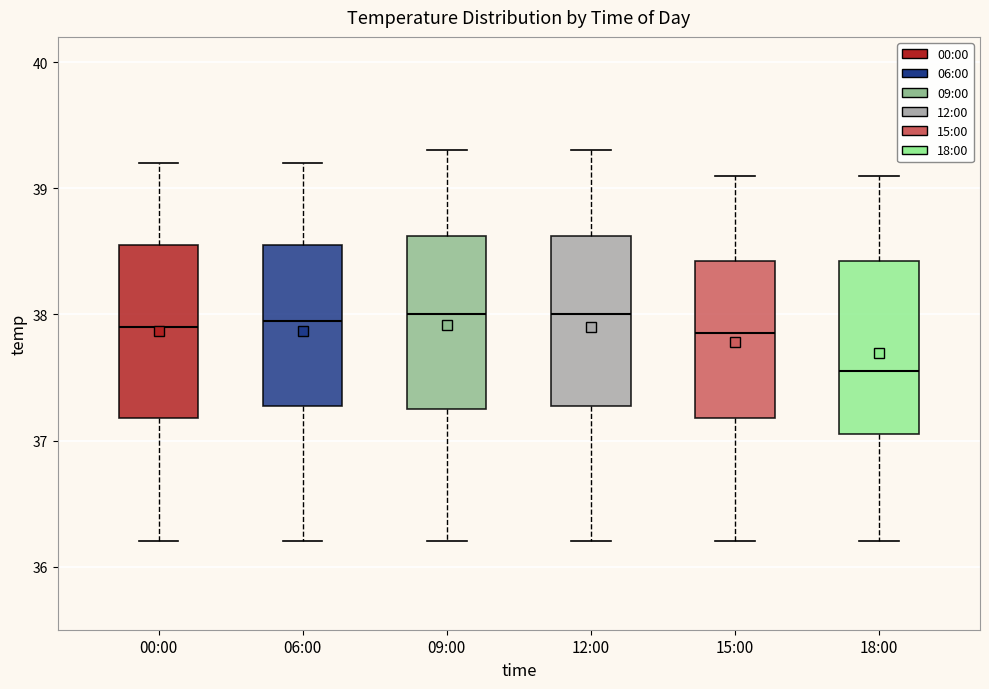

Reading left to right, transcribe this box plot: for each box, give where its median line is, the range the box spans, and where its two whiskers end, as read against the y-axis. The values are not printed on the chart, so give them approximately, as read against the axis.

00:00: median 37.9, box 37.2 to 38.6, whiskers 36.2 to 39.2
06:00: median 38.0, box 37.3 to 38.6, whiskers 36.2 to 39.2
09:00: median 38.0, box 37.3 to 38.6, whiskers 36.2 to 39.3
12:00: median 38.0, box 37.3 to 38.6, whiskers 36.2 to 39.3
15:00: median 37.9, box 37.2 to 38.4, whiskers 36.2 to 39.1
18:00: median 37.6, box 37.1 to 38.4, whiskers 36.2 to 39.1